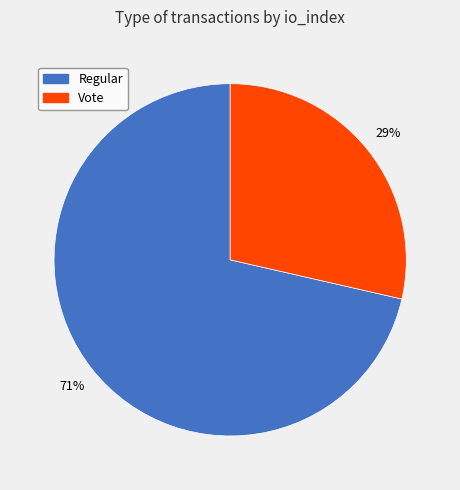

Which slice represents more than half of the pie?

Regular